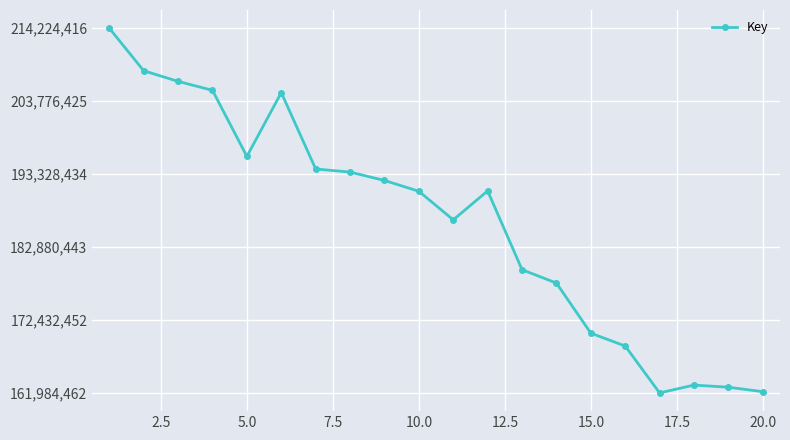

How many distinct data groups are displayed?

1